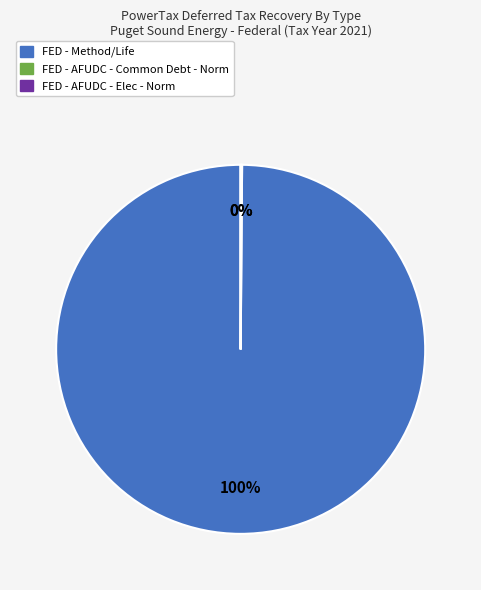

To the nearest percent, what is the difference between the largest and smallest slice percentages?

100%